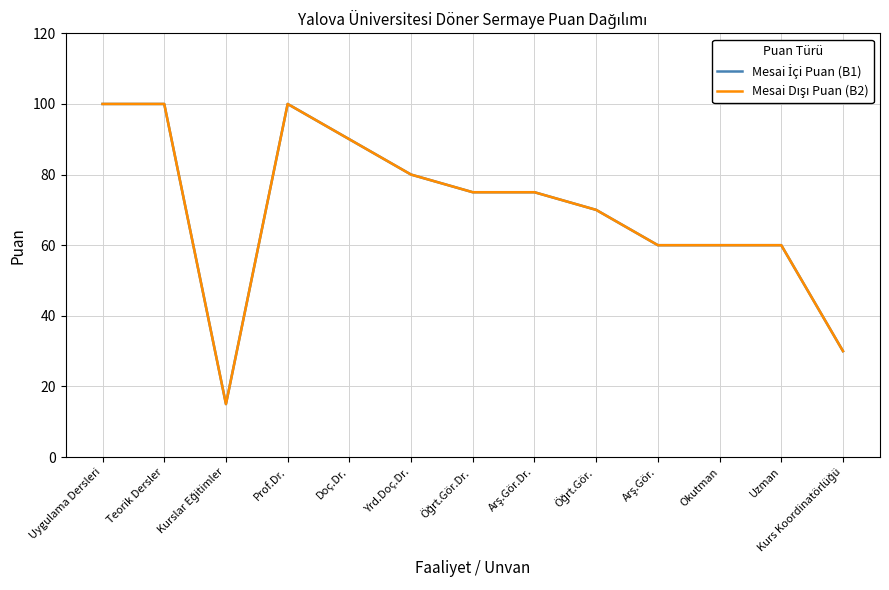

What is the sum of the Mesai Dışı Puan (B2) values at Doç.Dr. and Yrd.Doç.Dr.?

170